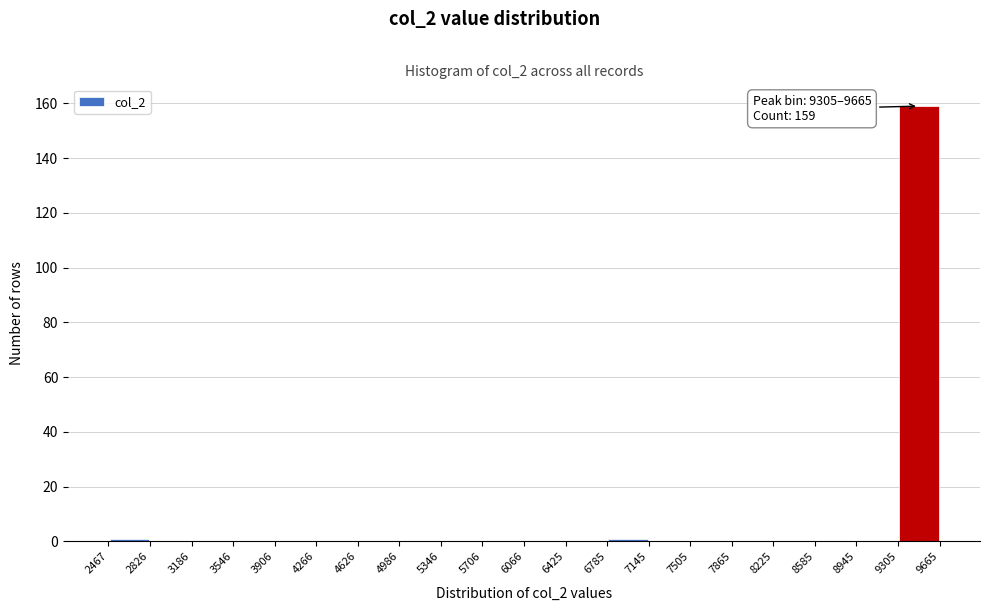

Over which range of the x-axis is the bar tallest?

9305 to 9665